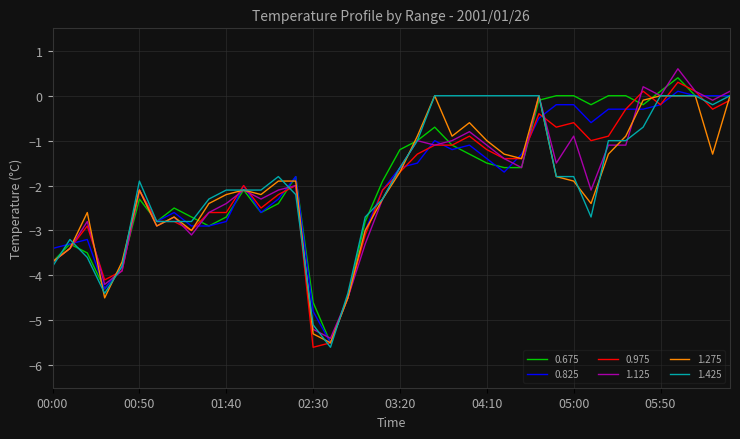

What is the minimum value shown in the chart?

-5.6